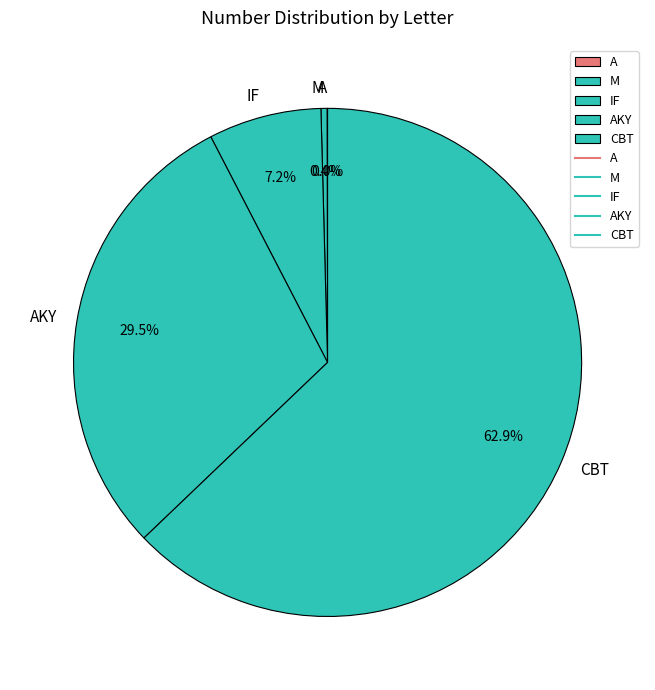

Do CBT and IF together represent more than half of the pie?

Yes